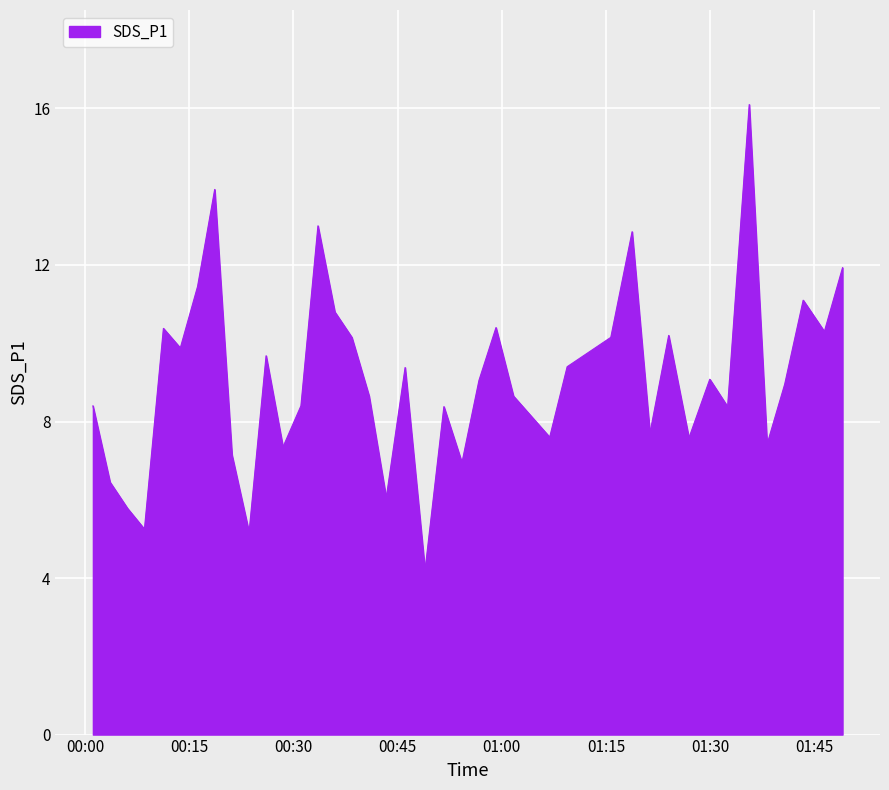

What is the maximum value shown in the chart?

16.1